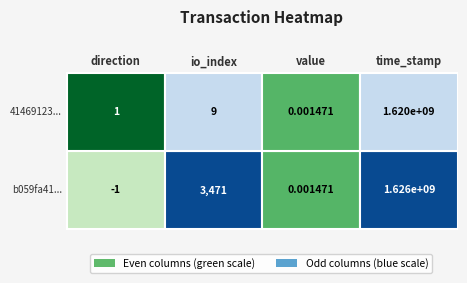

List the series in order of their peak value, highest first.

b059fa4135ec0032c65beaa9d76984ccbcd0c5b, 414691230e1676f42ab0e99118e30c185c8d748